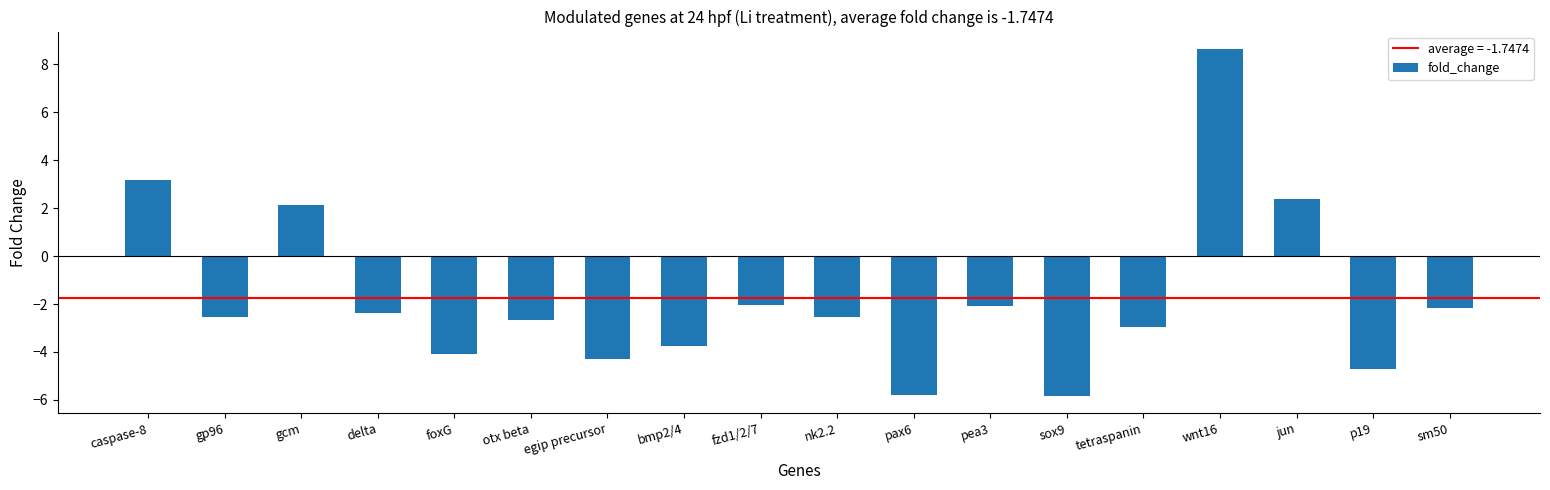

Does the chart contain stacked bars?

No